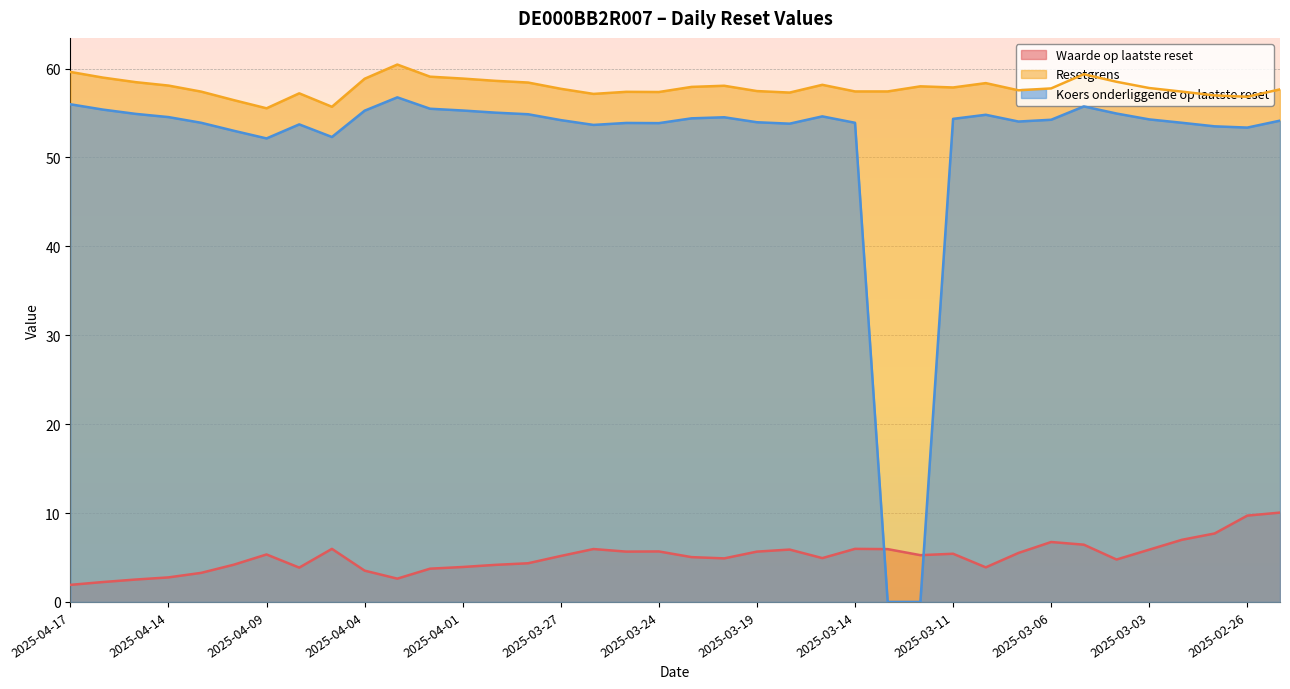

The Koers onderliggende op laatste reset series shows 35.8 at 2025-02-26. True or false?

False